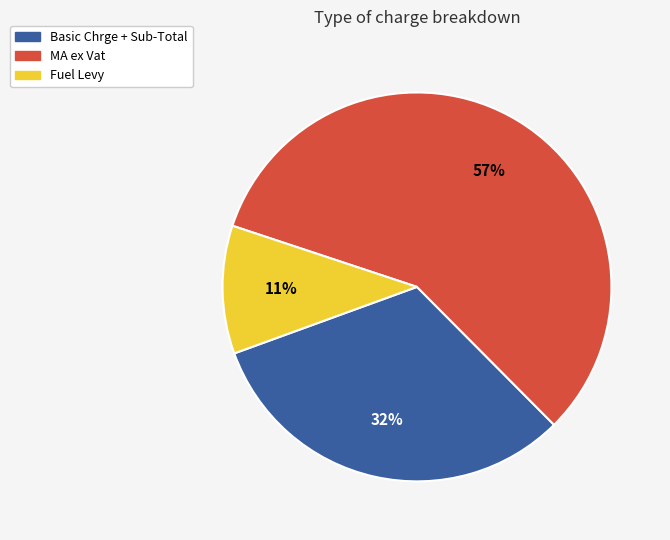

Between Basic Chrge + Sub-Total and MA ex Vat, which is larger?

MA ex Vat